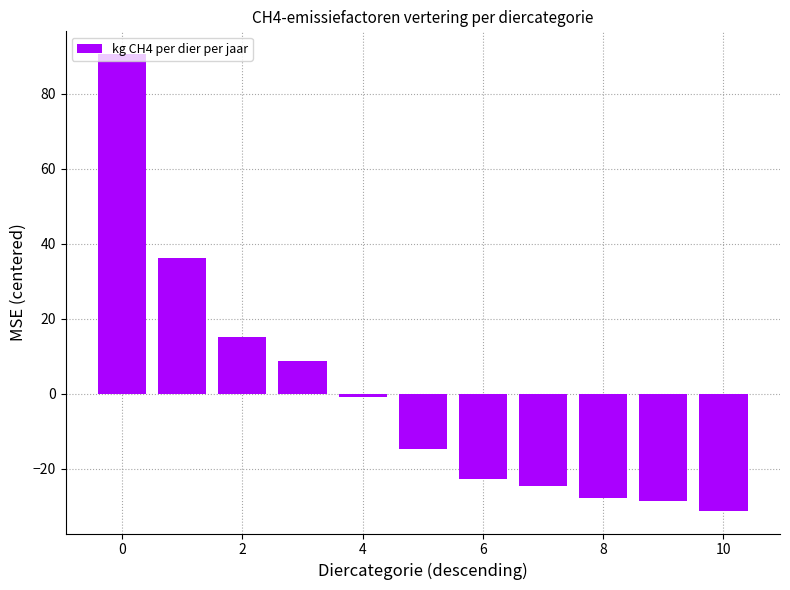

How many series are shown in this chart?

1